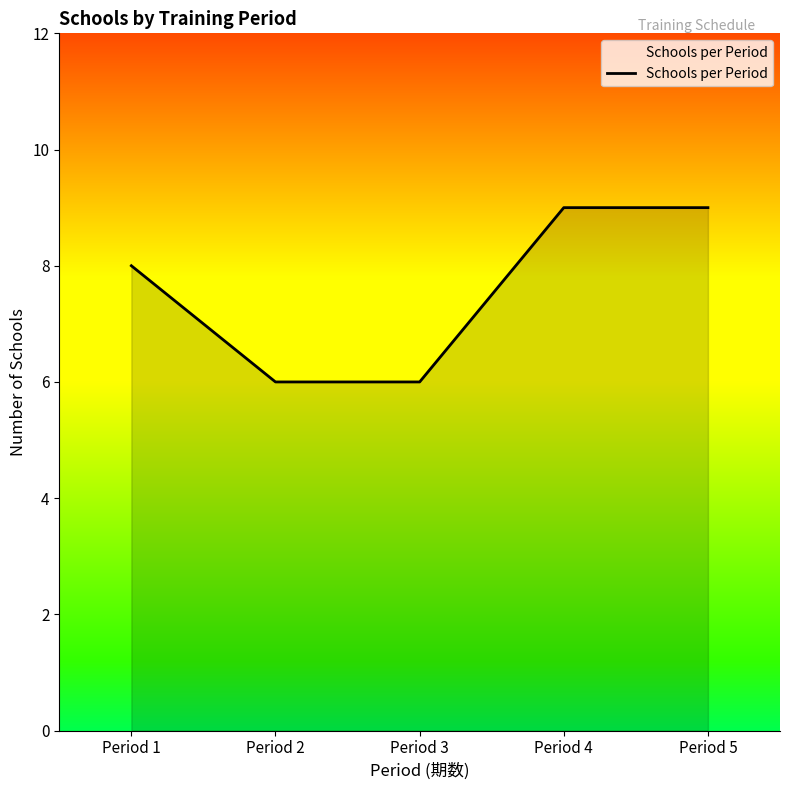

Approximately how many times larger is the value at Period 3 compared to Period 1?

0.8